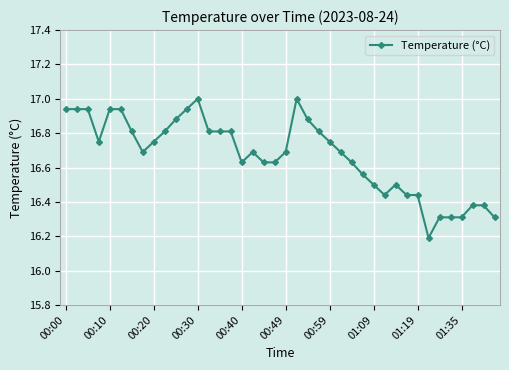

True or false: the data has more than 0 interior local peaks.

True